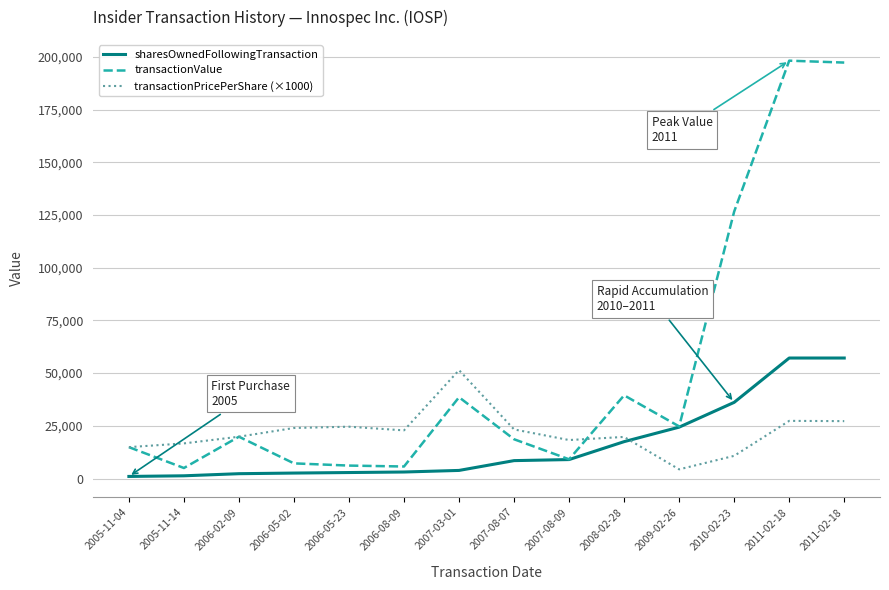

How many distinct data groups are displayed?

3